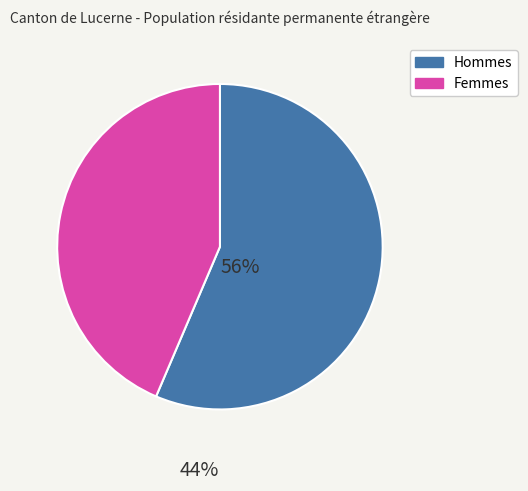

Count the number of slices in the pie.

2